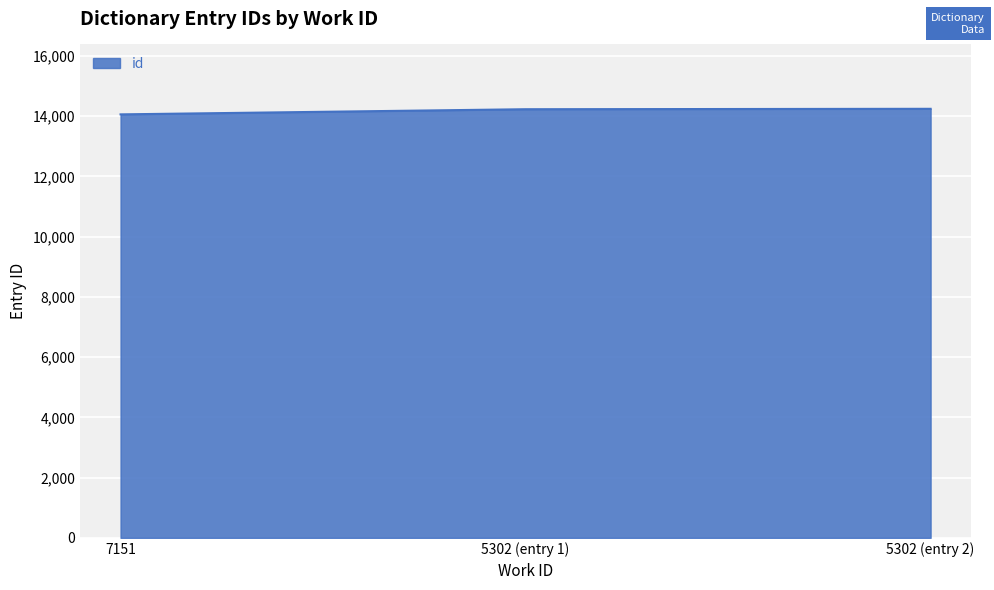

The value at 5302 (entry 2) is 22237. True or false?

False